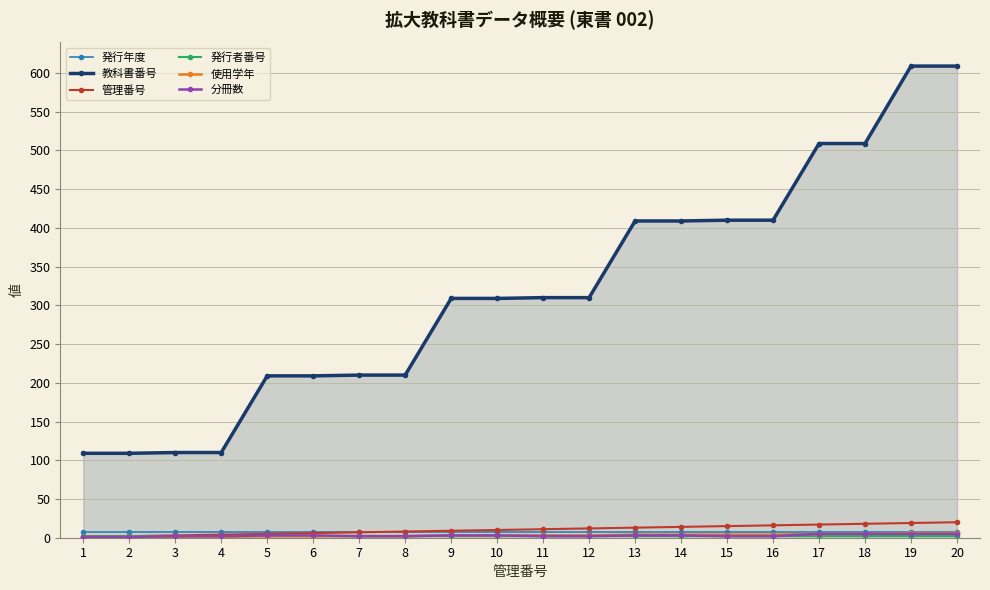

Count the number of categories in the chart.

20